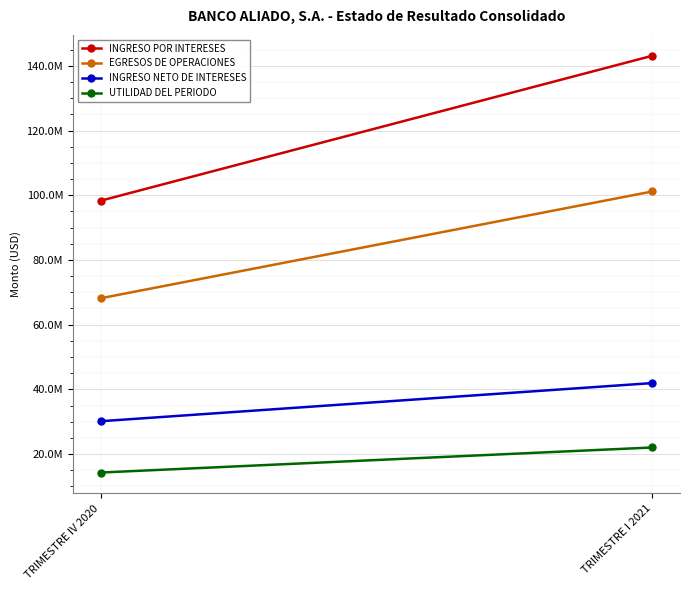

What are all the series names shown in the legend?

INGRESO POR INTERESES, EGRESOS DE OPERACIONES, INGRESO NETO DE INTERESES, UTILIDAD DEL PERIODO